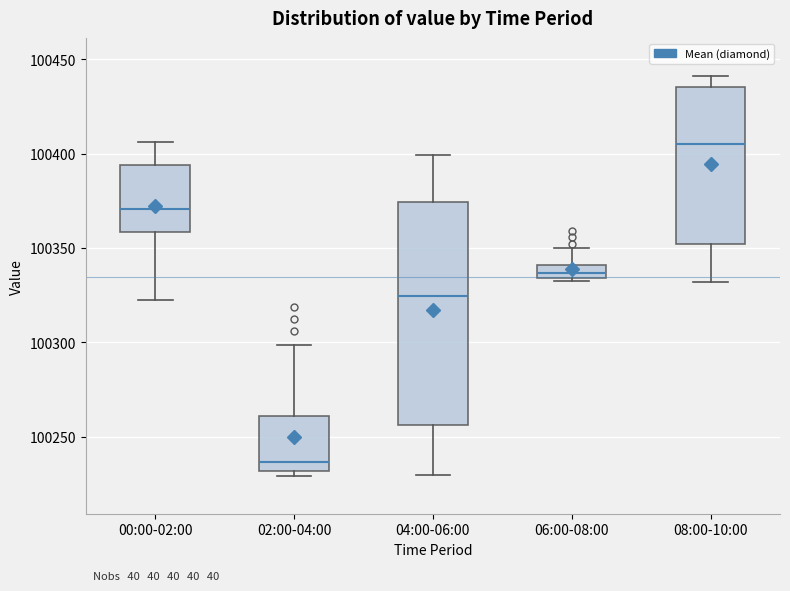

Where is the upper edge of the box for 08:00-10:00 on the y-axis? The values are not printed on the chart, so give them approximately, as read against the axis.

100435